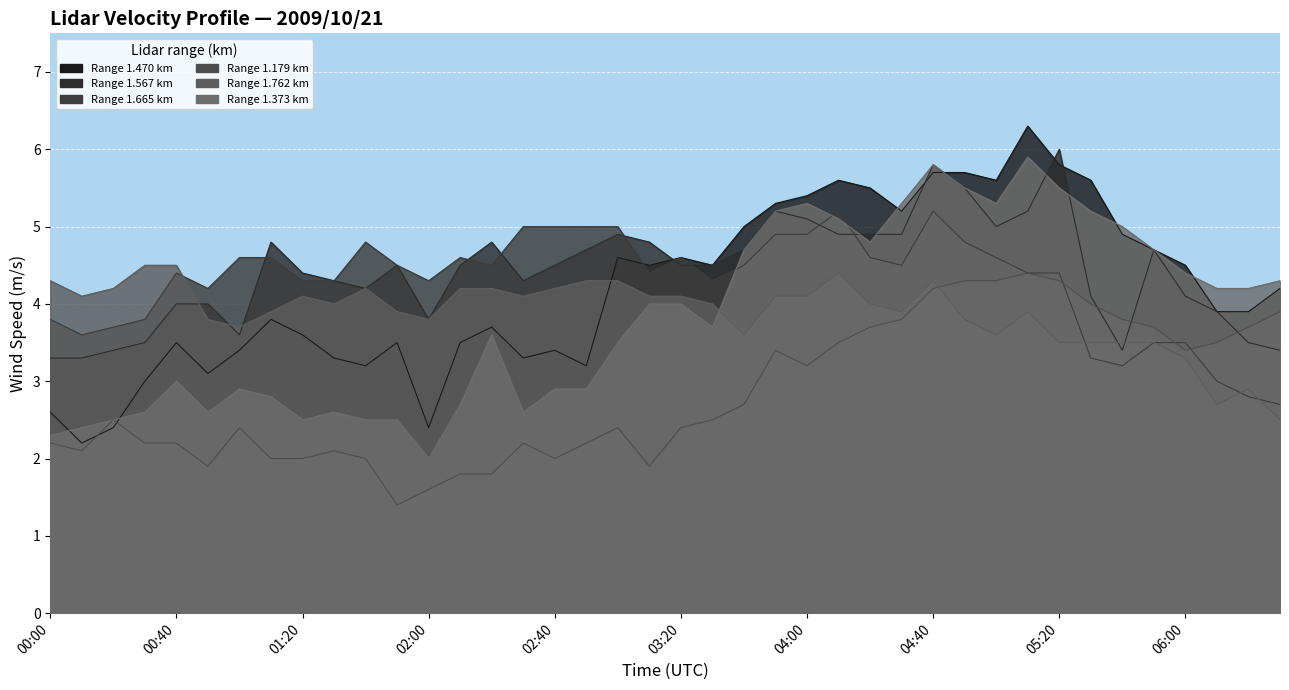

List the labels in order of 1.665 value, smallest first.

06:30, 06:20, 06:10, 05:40, 05:30, 05:50, 06:00, 00:10, 00:20, 00:00, 00:30, 00:50, 01:20, 01:30, 02:00, 03:30, 00:40, 03:10, 05:10, 05:20, 01:50, 02:20, 03:40, 04:30, 01:00, 01:10, 02:10, 03:20, 04:20, 05:00, 01:40, 04:50, 03:50, 04:00, 02:30, 02:40, 02:50, 03:00, 04:10, 04:40